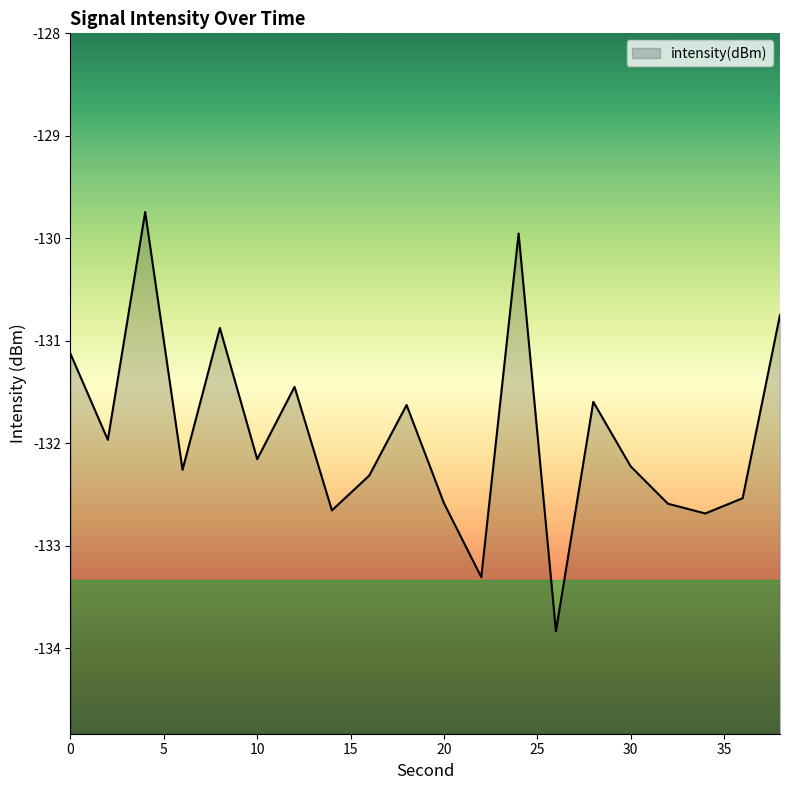

Rank the categories by value from lowest to highest.

26, 22, 34, 14, 32, 20, 36, 16, 6, 30, 10, 2, 18, 28, 12, 0, 8, 38, 24, 4